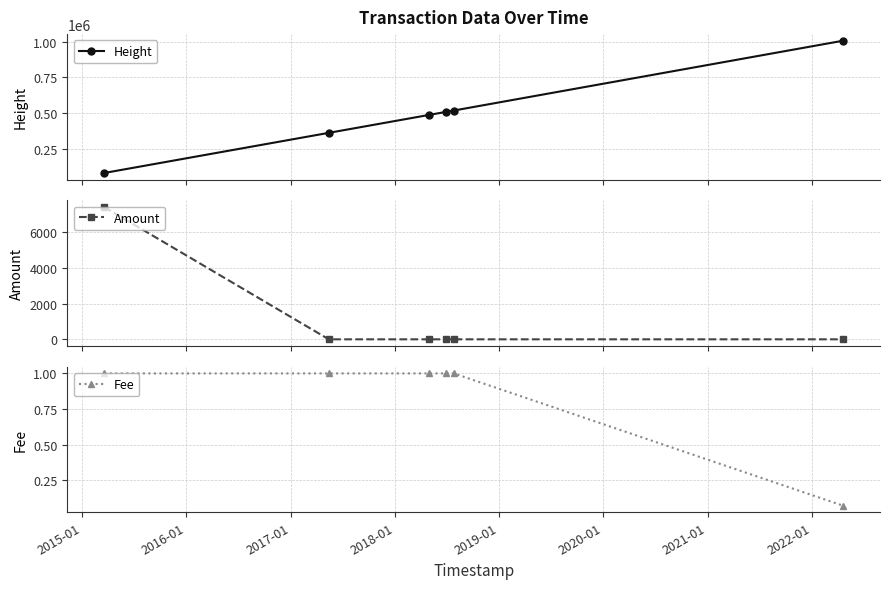

True or false: Height and Amount cross at least once.

False